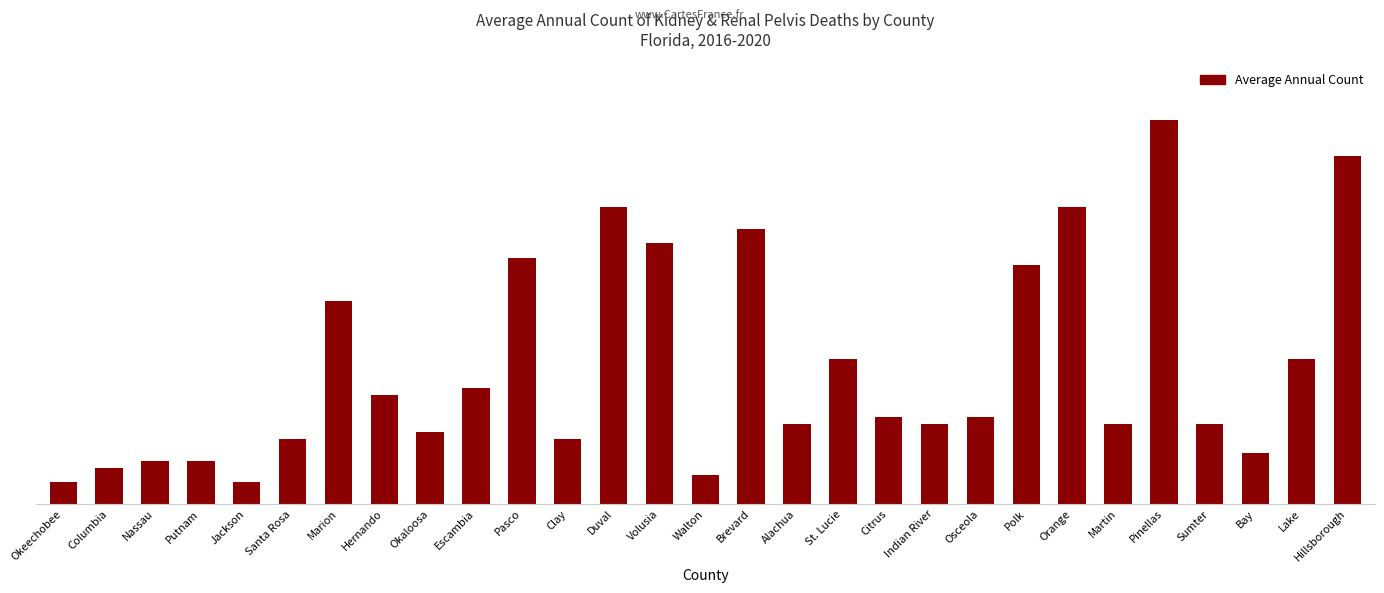

Reading left to right, extract all data points from this chart.

3	5	6	6	3	9	28	15	10	16	34	9	41	36	4	38	11	20	12	11	12	33	41	11	53	11	7	20	48